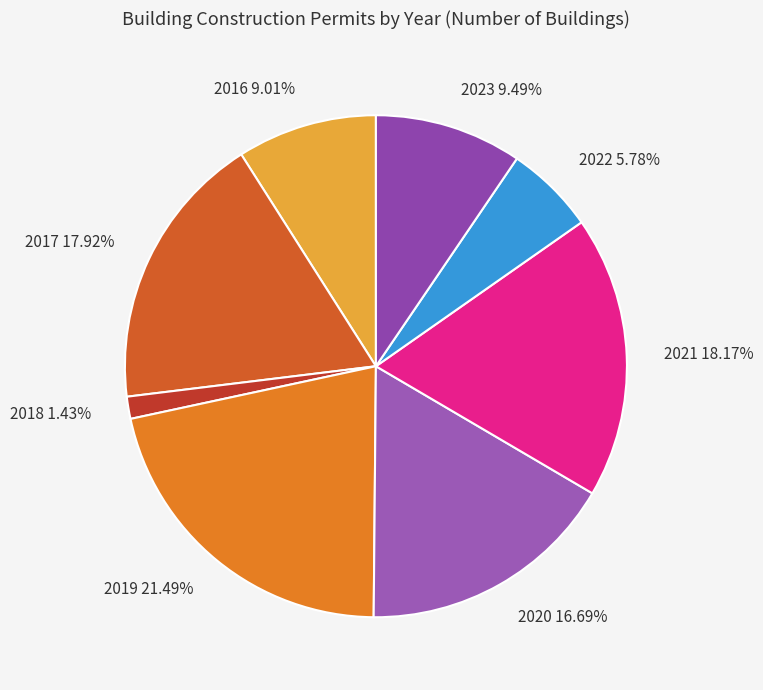

Does any single category account for the majority?

No